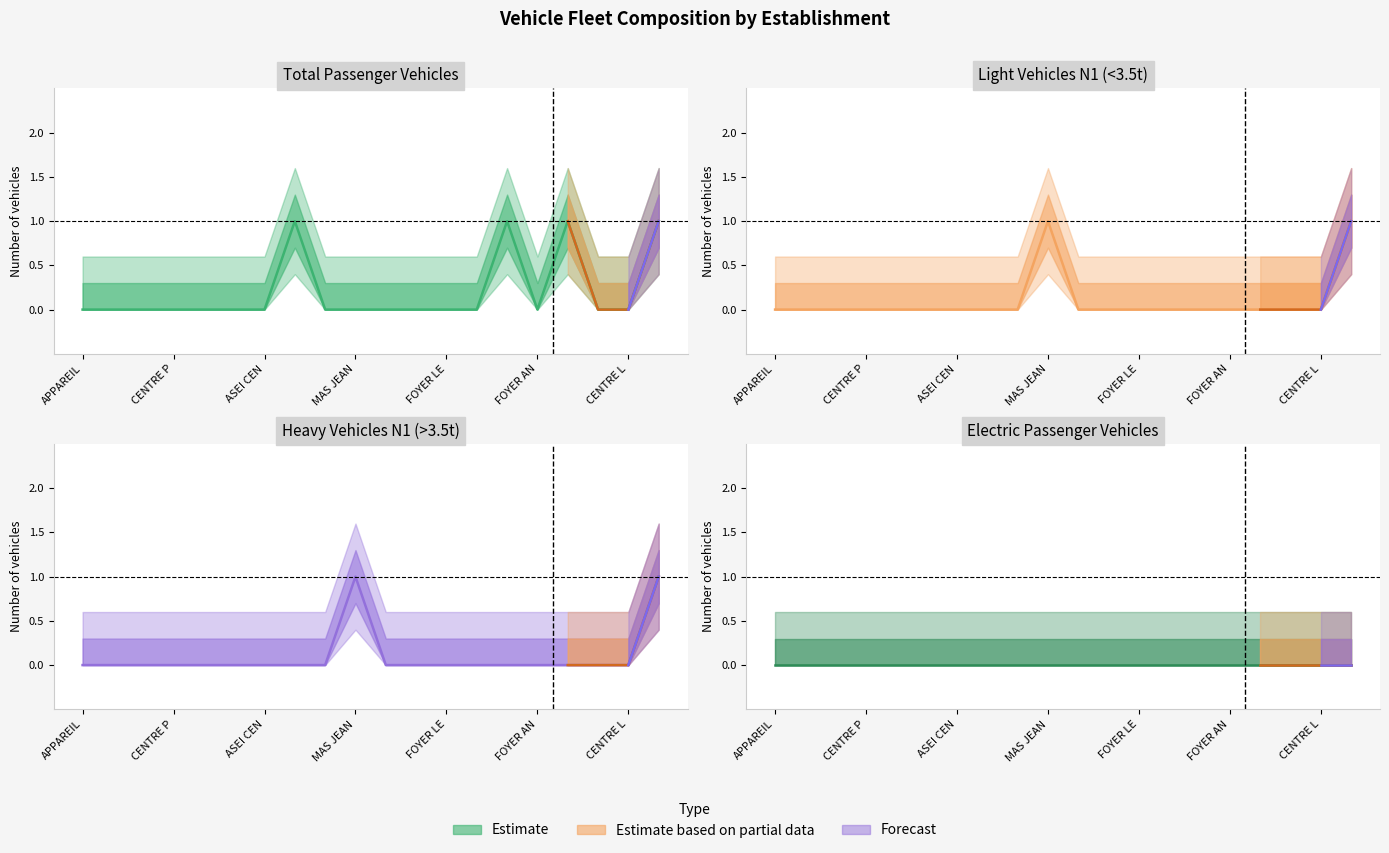

What is the sum of all NBN1 values?

2